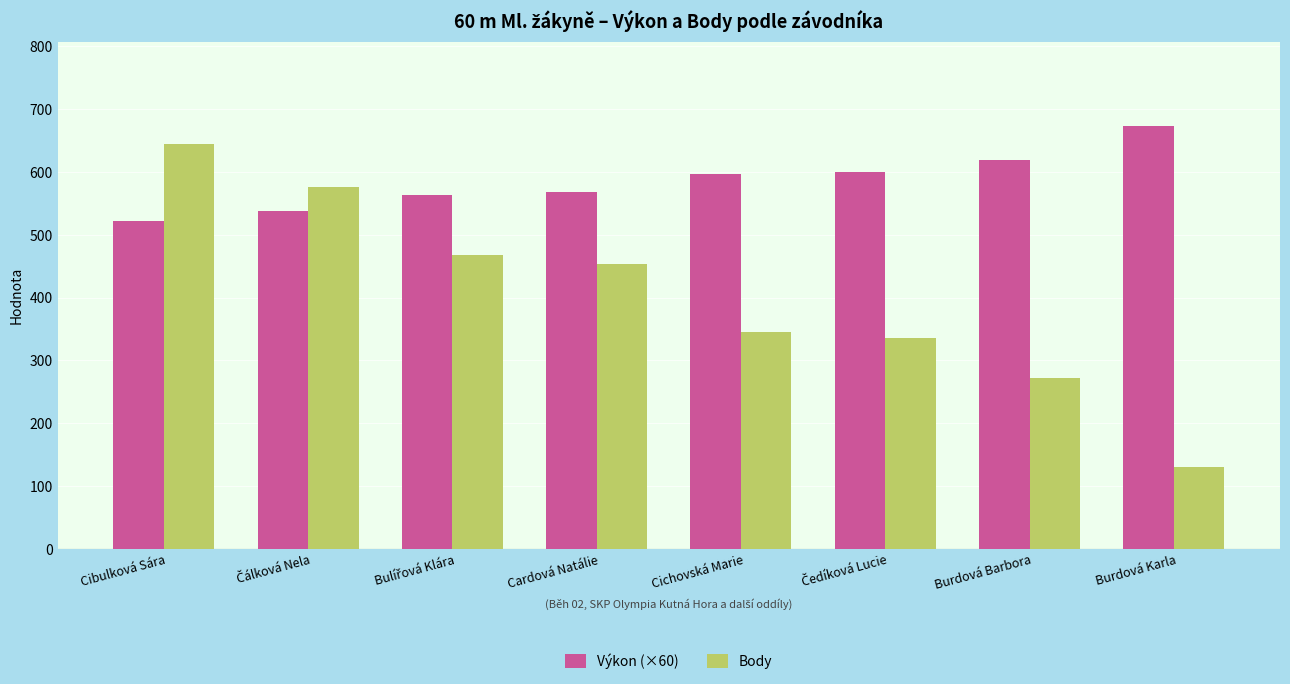

Which series has the largest range (max minus min)?

Body